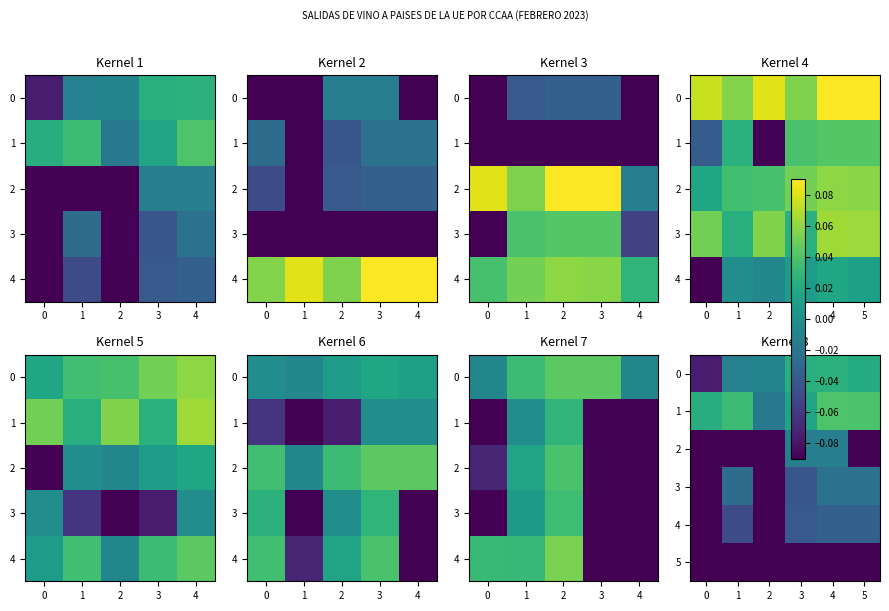

Is the value of 5 at 5 greater than the value of 3 at 2?

No